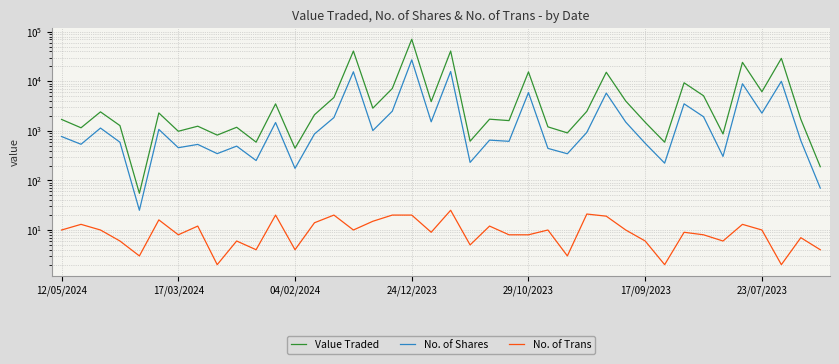

True or false: Value Traded and No. of Shares cross at least once.

False